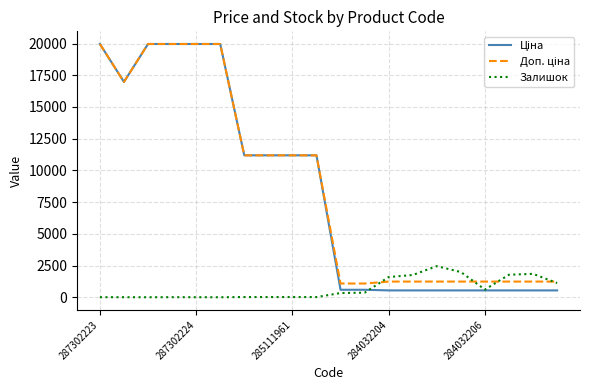

What is the maximum value shown in the chart?

19964.2